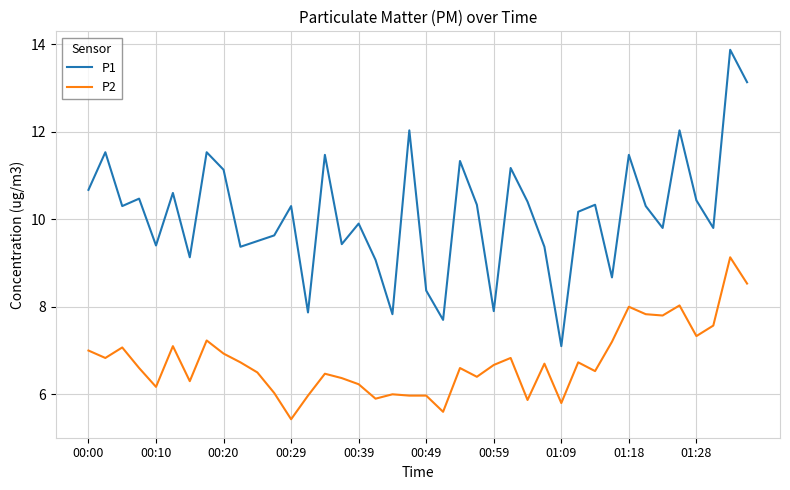

What is the difference between the maximum and second lowest values in the P2 series?

3.5